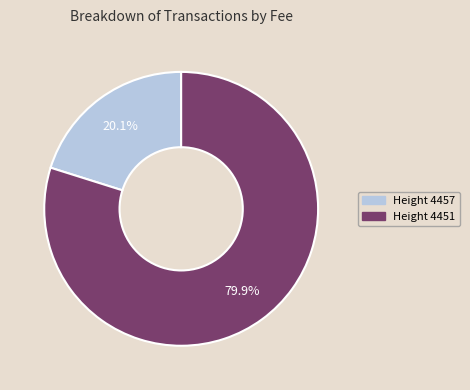

Which slice is the largest?

Height 4451